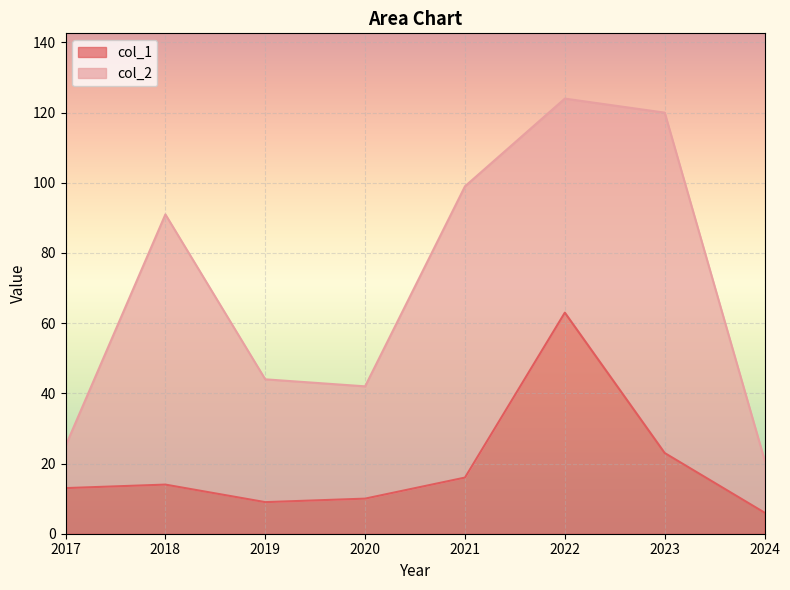

The value at 2023 is 23. True or false?

True